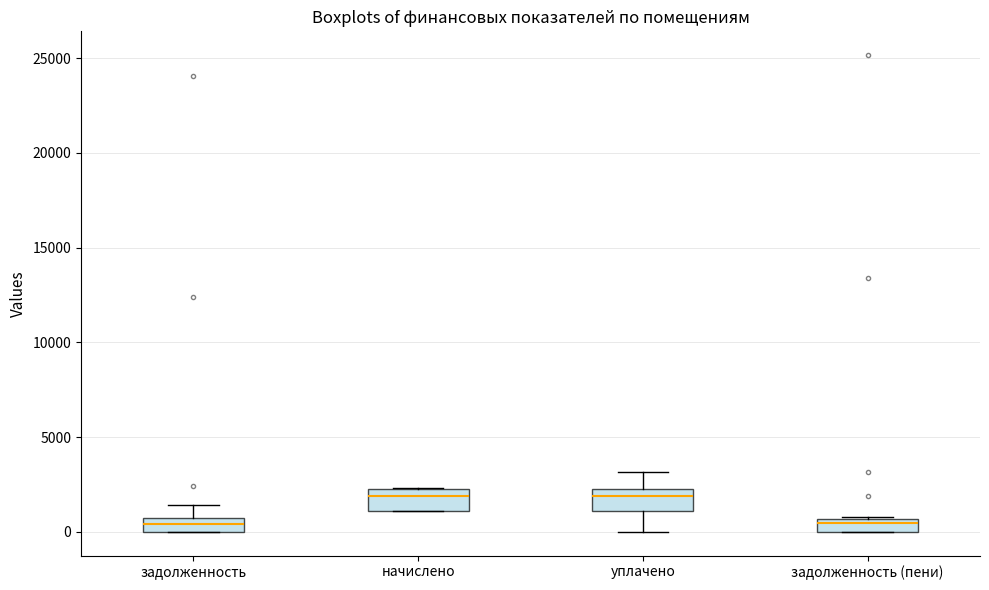

Where is the lower edge of the box for задолженность on the y-axis? The values are not printed on the chart, so give them approximately, as read against the axis.

0